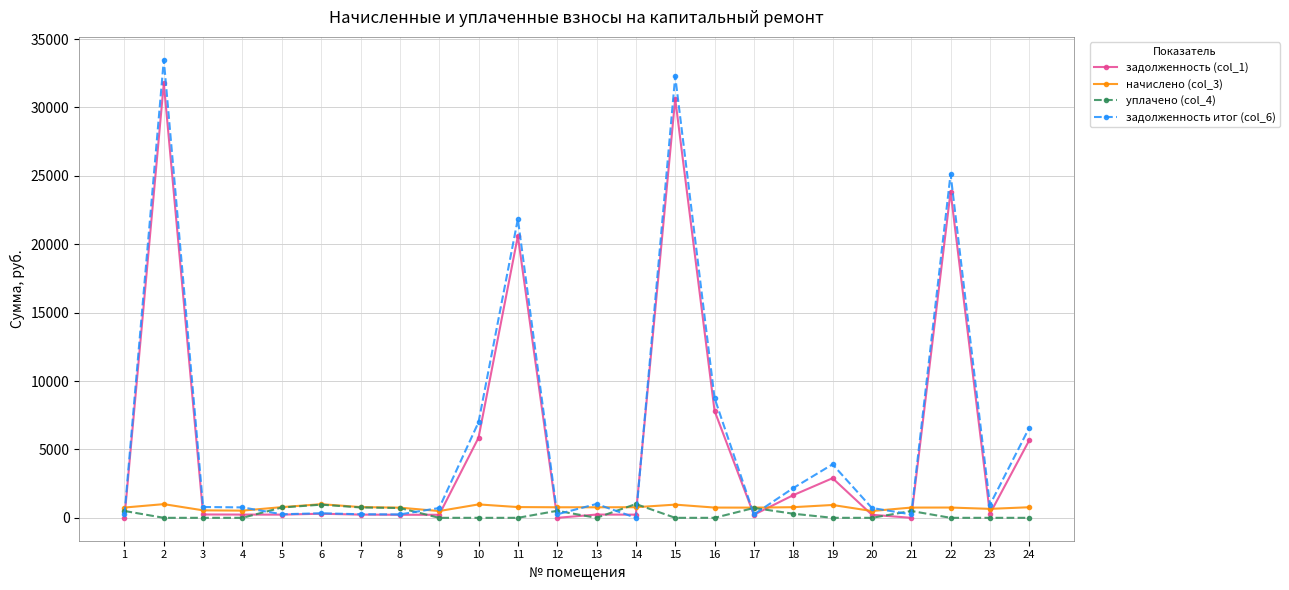

True or false: задолженность (col_1) has more than 2 points higher than both neighbors.

True